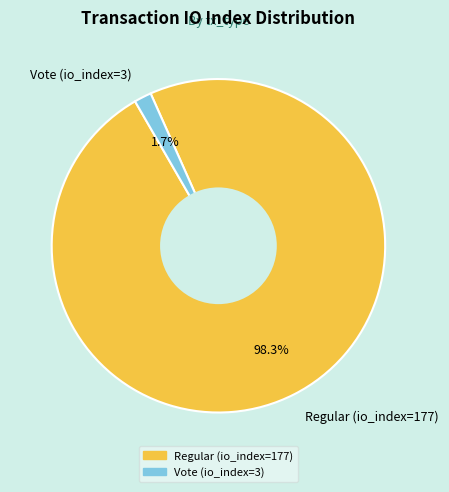

To the nearest percent, what percentage of the pie is Regular (io_index=177)?

98%